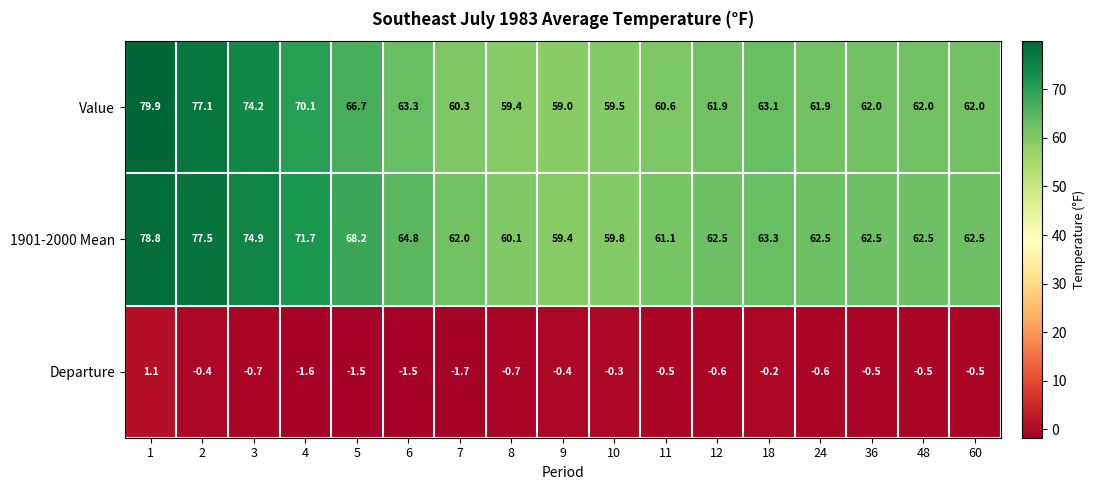

Is it true that Value equals 63.1 at 18?

True